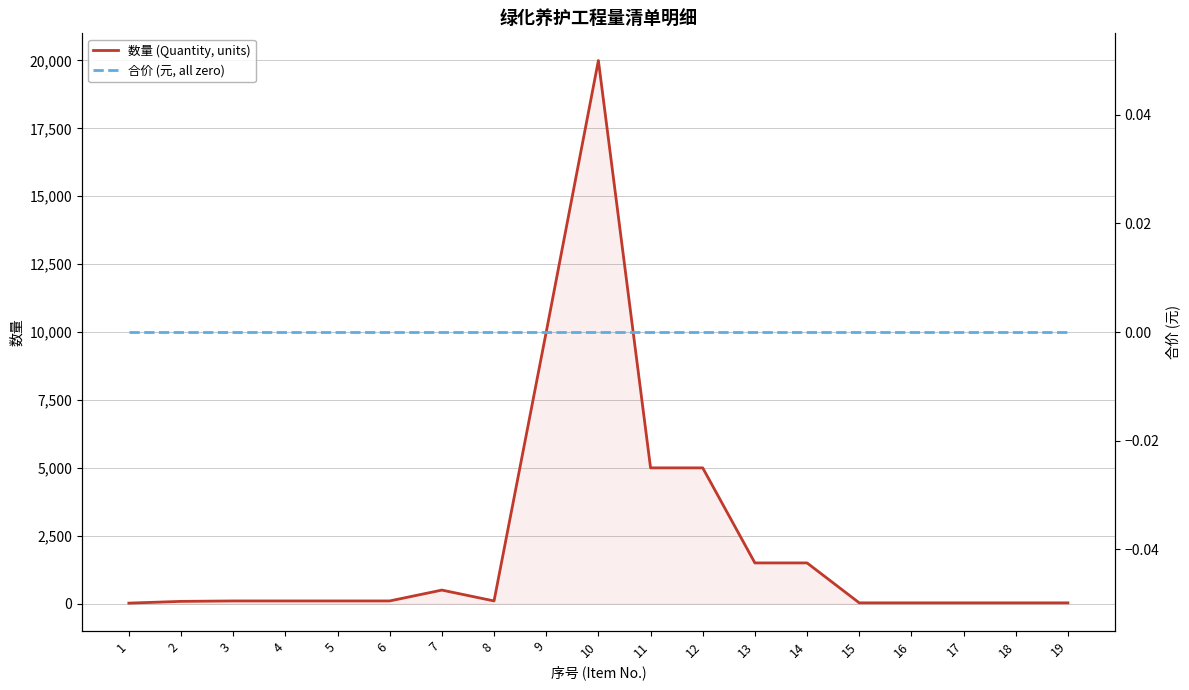

At which label does 数量 (Quantity, units) first exceed 100?

7